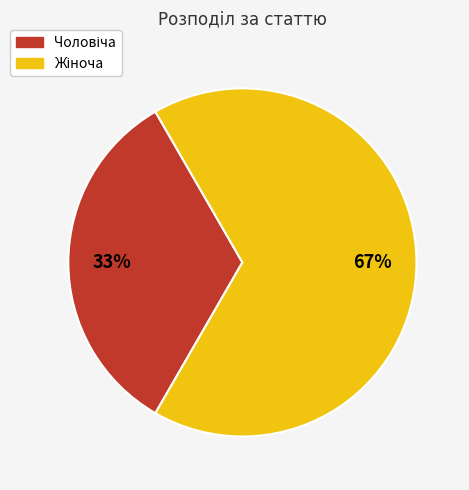

To the nearest percent, what is the average slice percentage?

50%